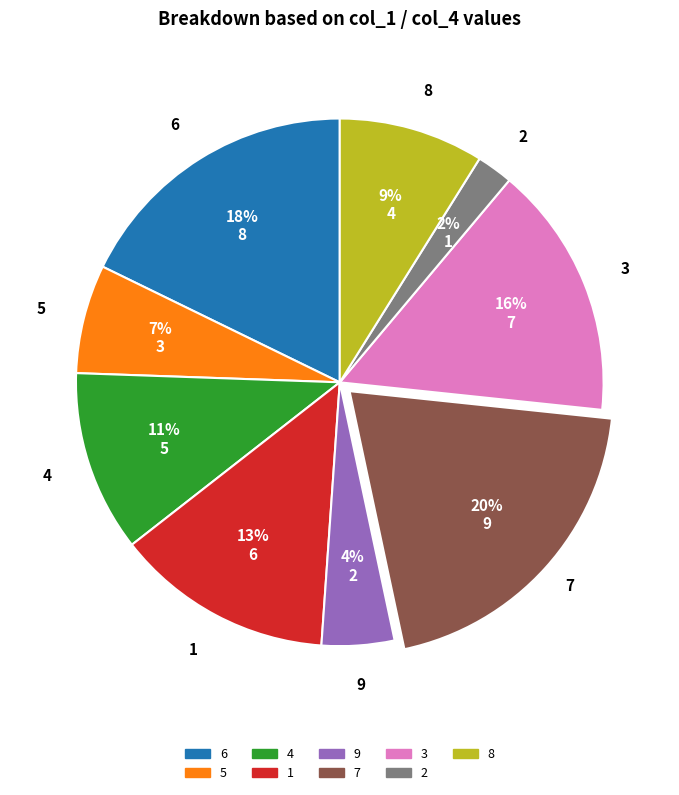

True or false: 1 accounts for 13% of the total.

True